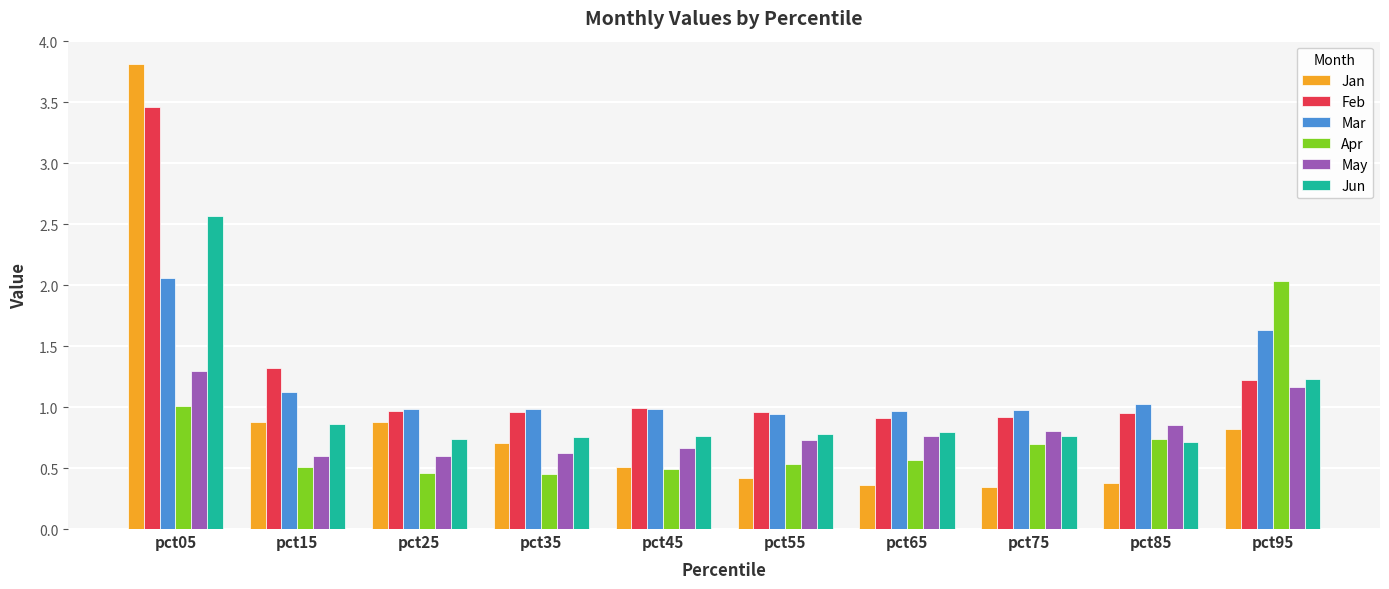

What is the spread (max minus min) of values at pct05?

2.8